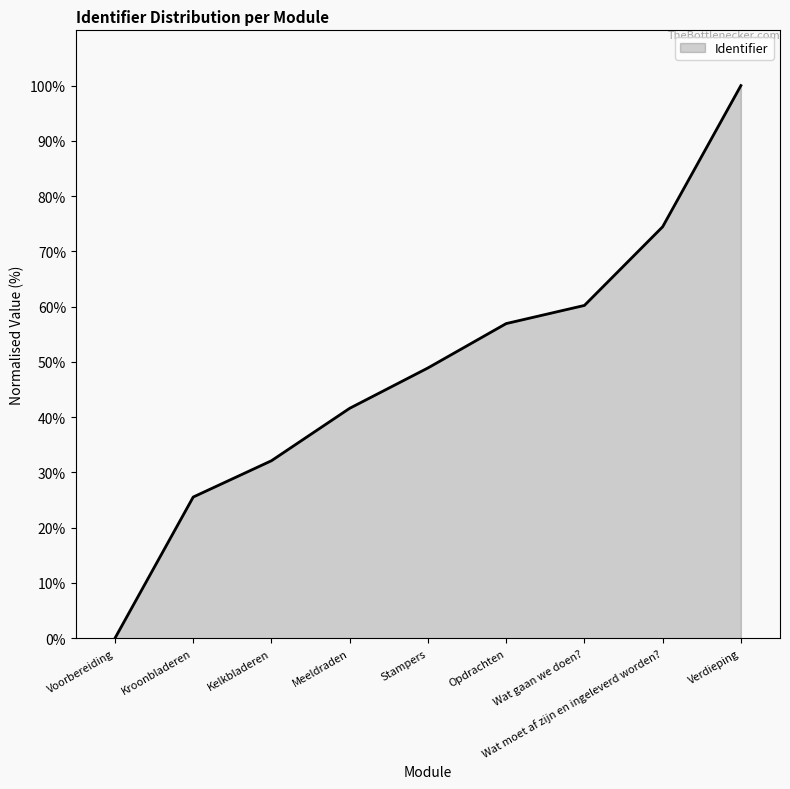

At which category does the chart reach its minimum across all series?

Voorbereiding